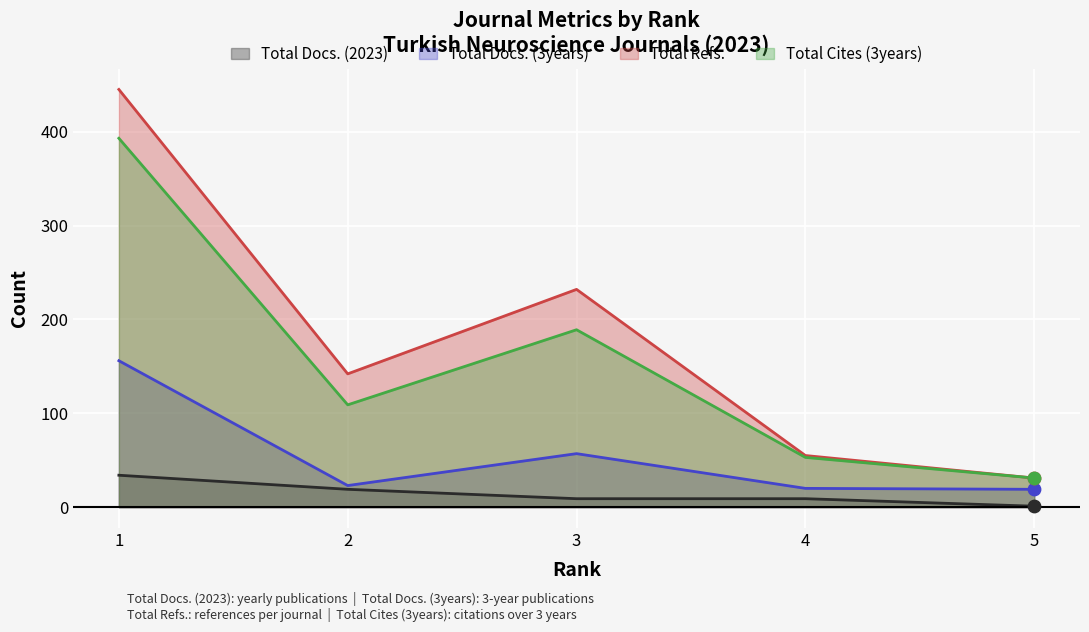

Is the value of Total Docs. (2023) at 5 greater than the value of Total Docs. (3years) at 5?

No